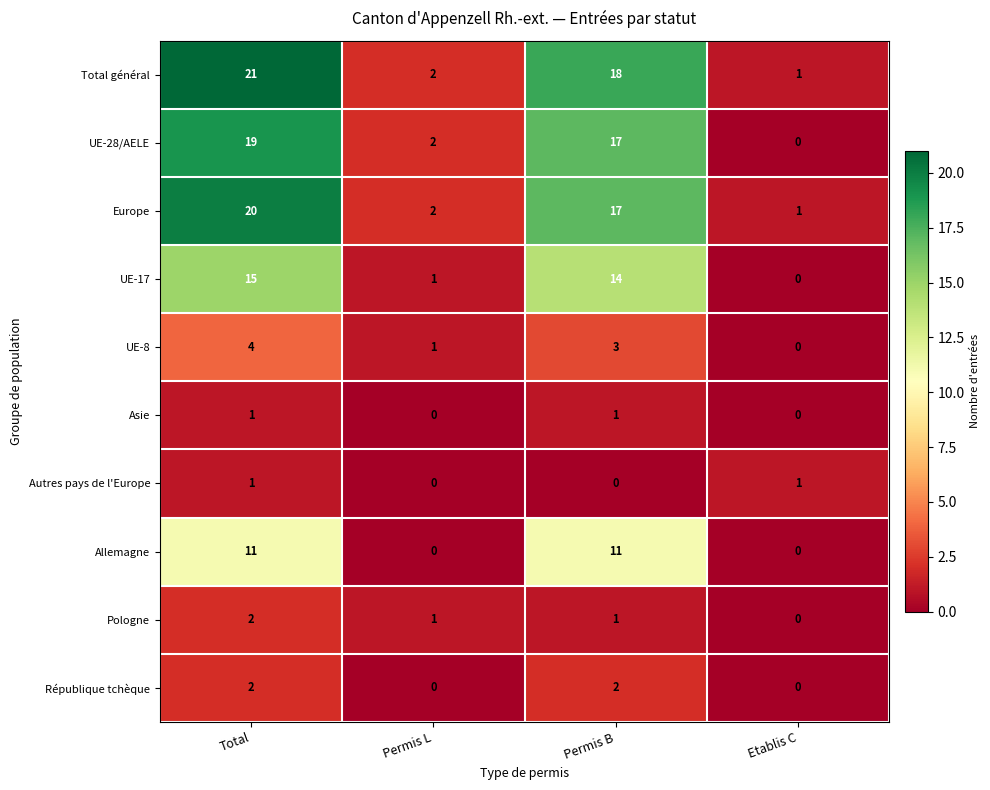

Which label corresponds to the largest value in the chart?

Total